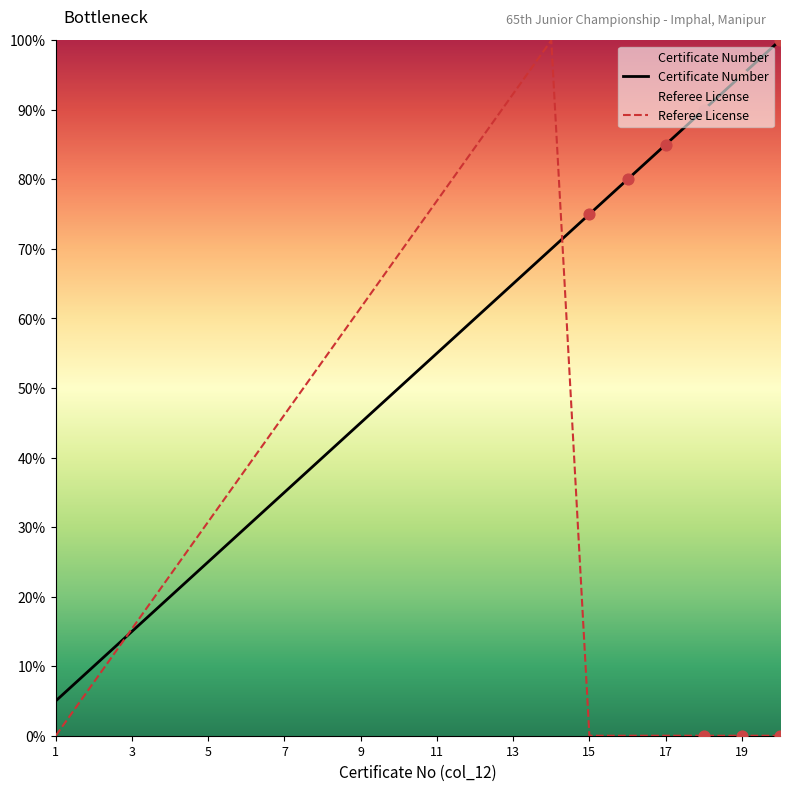

What is the change in value from 10 to 13?

+15.0